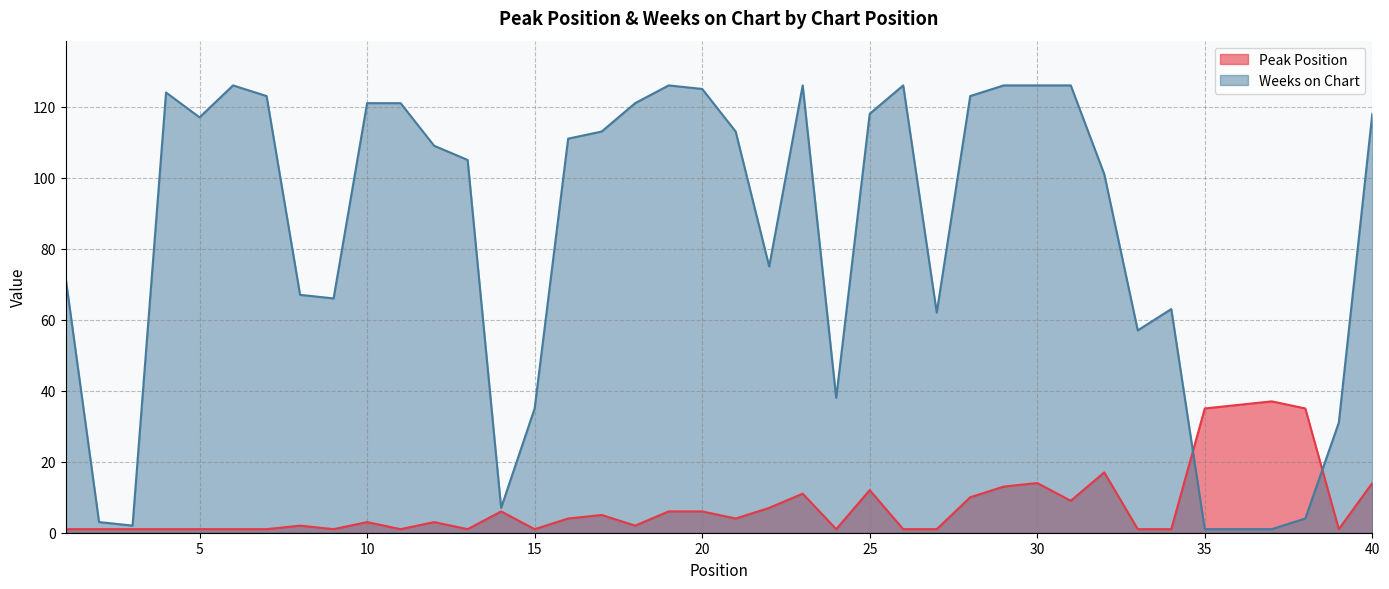

What is the total value across all series at 21?

117